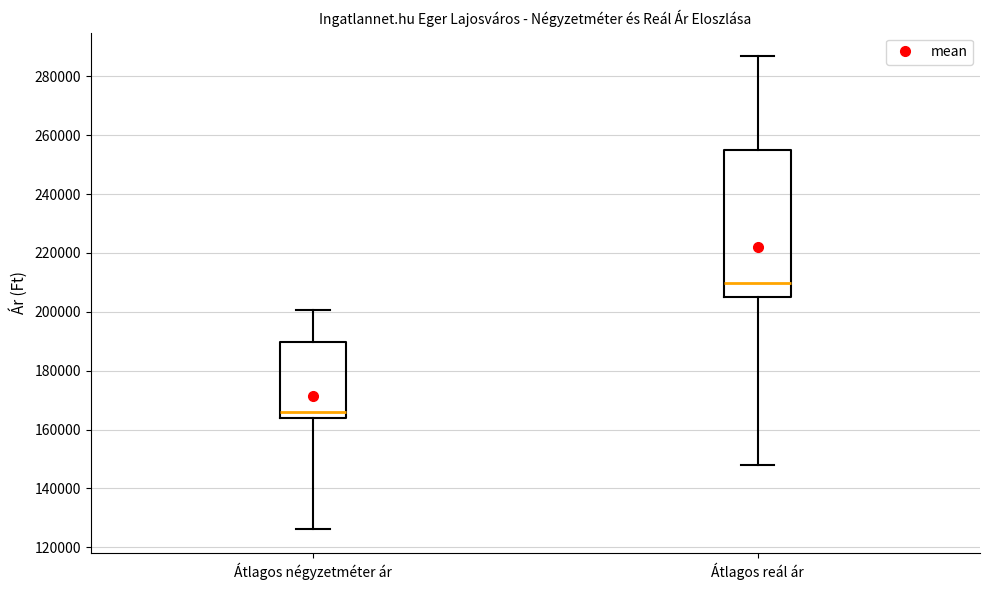

Reading left to right, read every box against the y-axis: the position of its median line, the range the box covers, and the ends of its whiskers. The values are not printed on the chart, so give them approximately, as read against the axis.

Átlagos négyzetméter ár: median 166000, box 164000 to 190000, whiskers 126000 to 200000
Átlagos reál ár: median 210000, box 206000 to 256000, whiskers 148000 to 286000